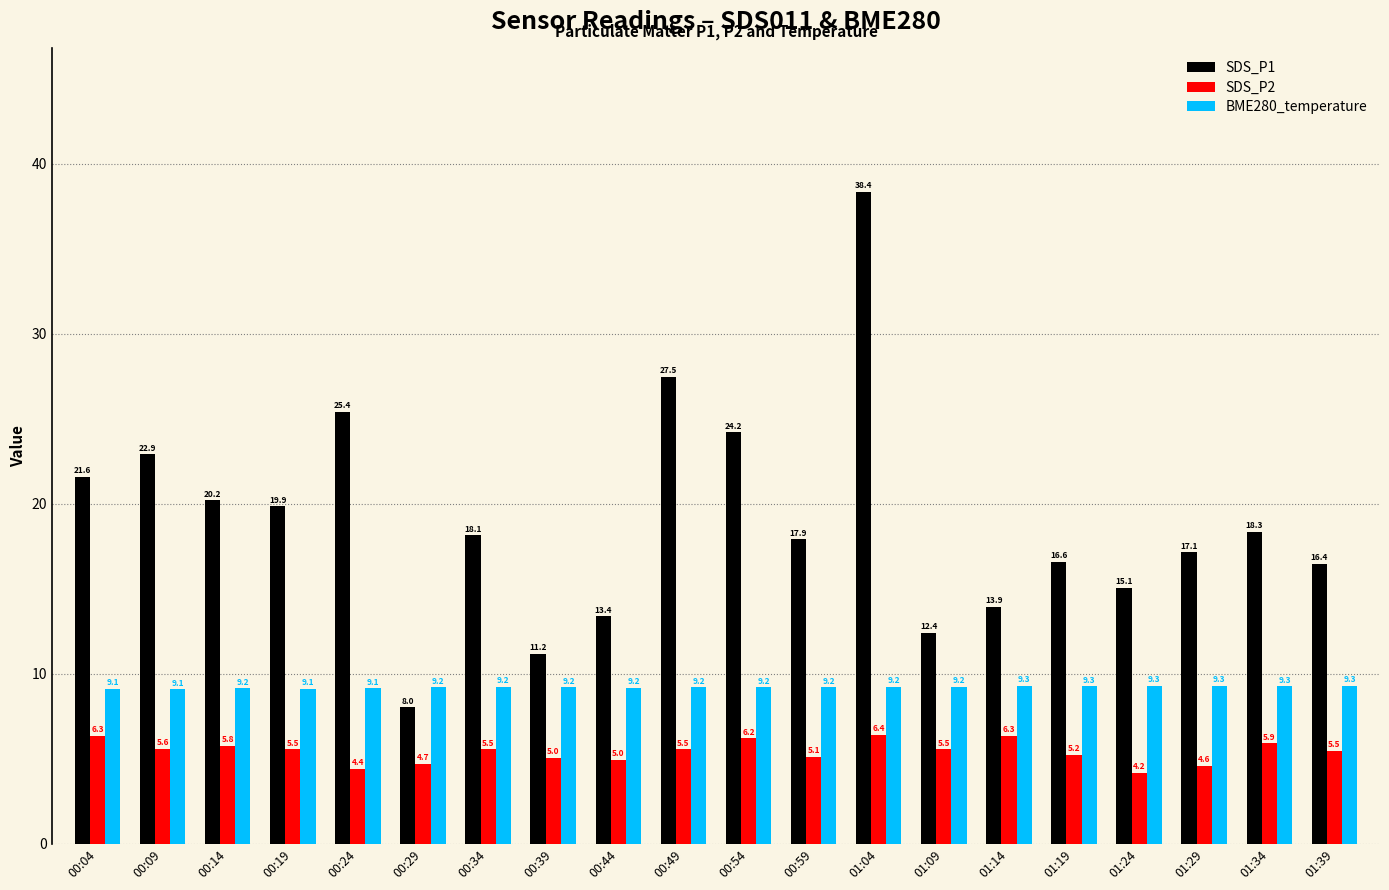

Does the chart contain stacked bars?

No